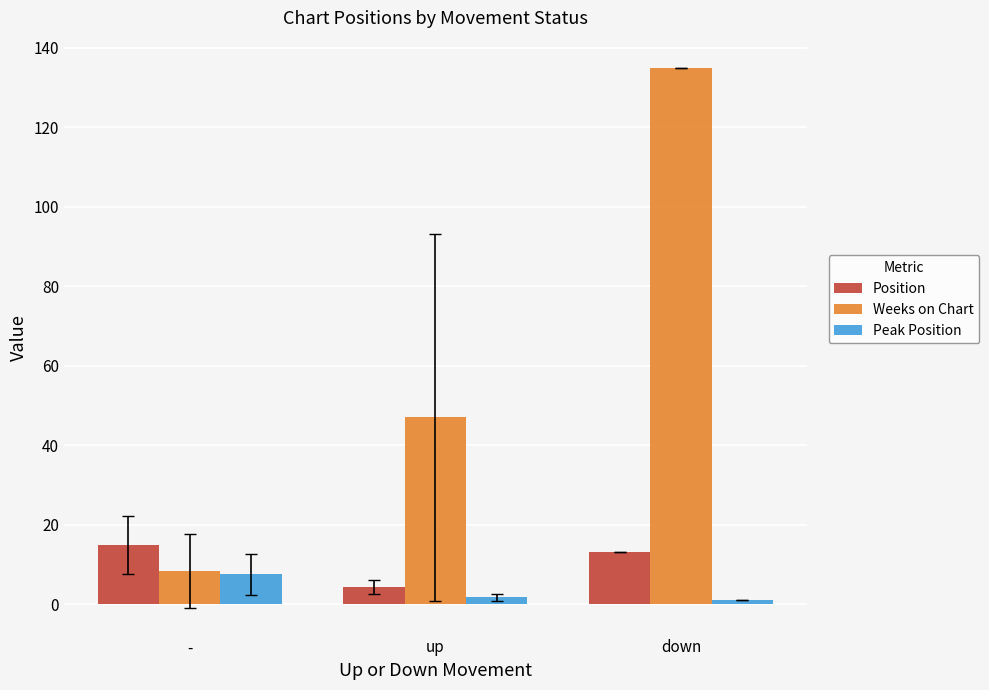

Which series has the largest range (max minus min)?

Weeks on Chart